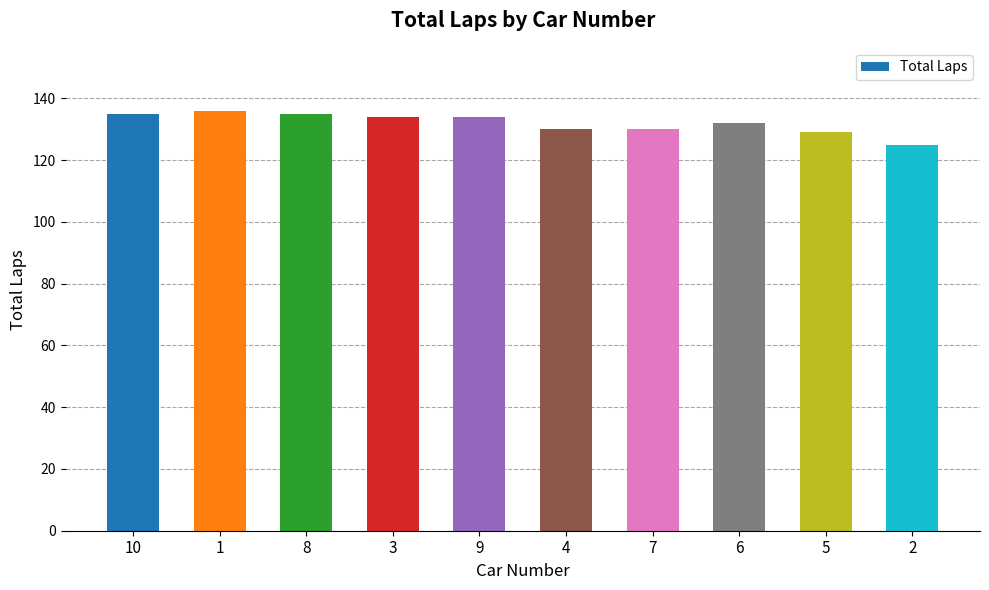

What is the label of the 1st bar from the right?

2